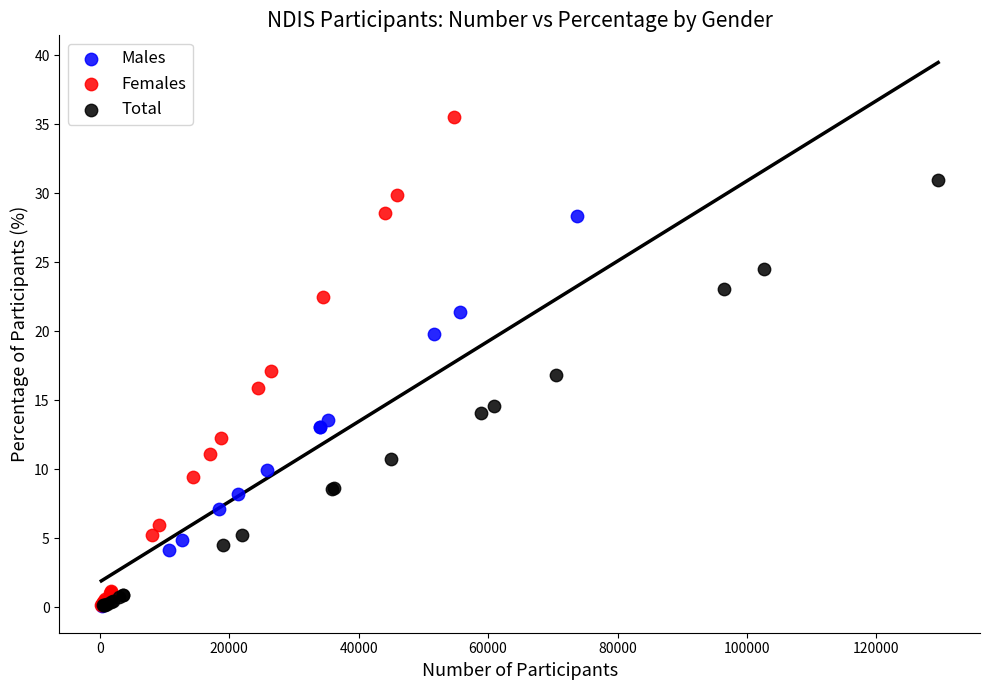

Which series contains the highest Y value?

Females